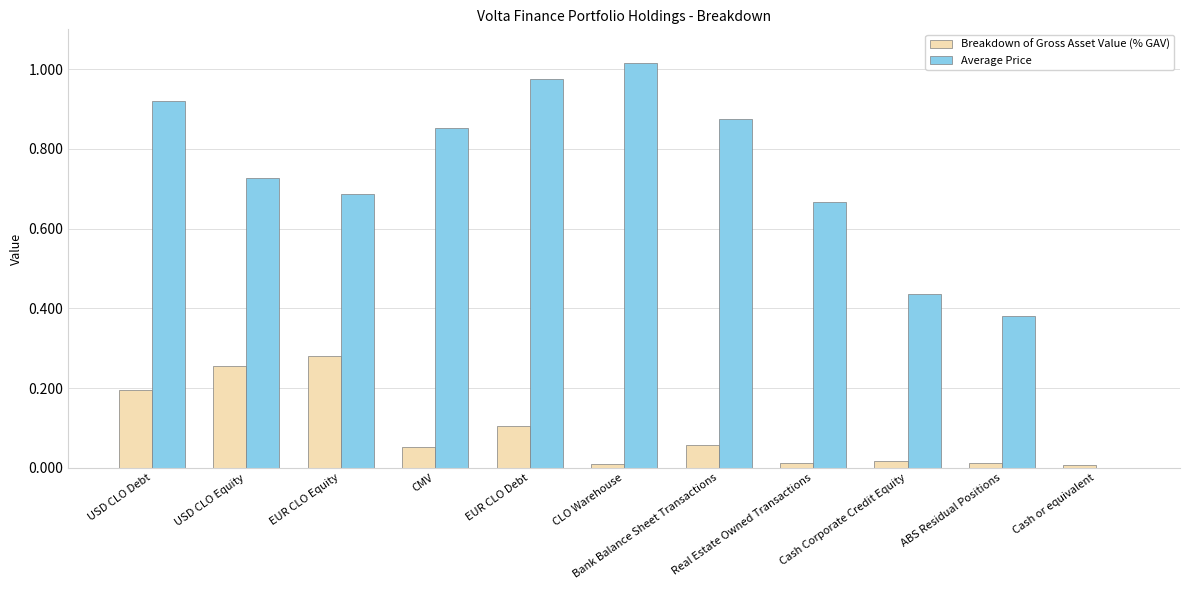

Which series has the largest total across all categories?

Average Price